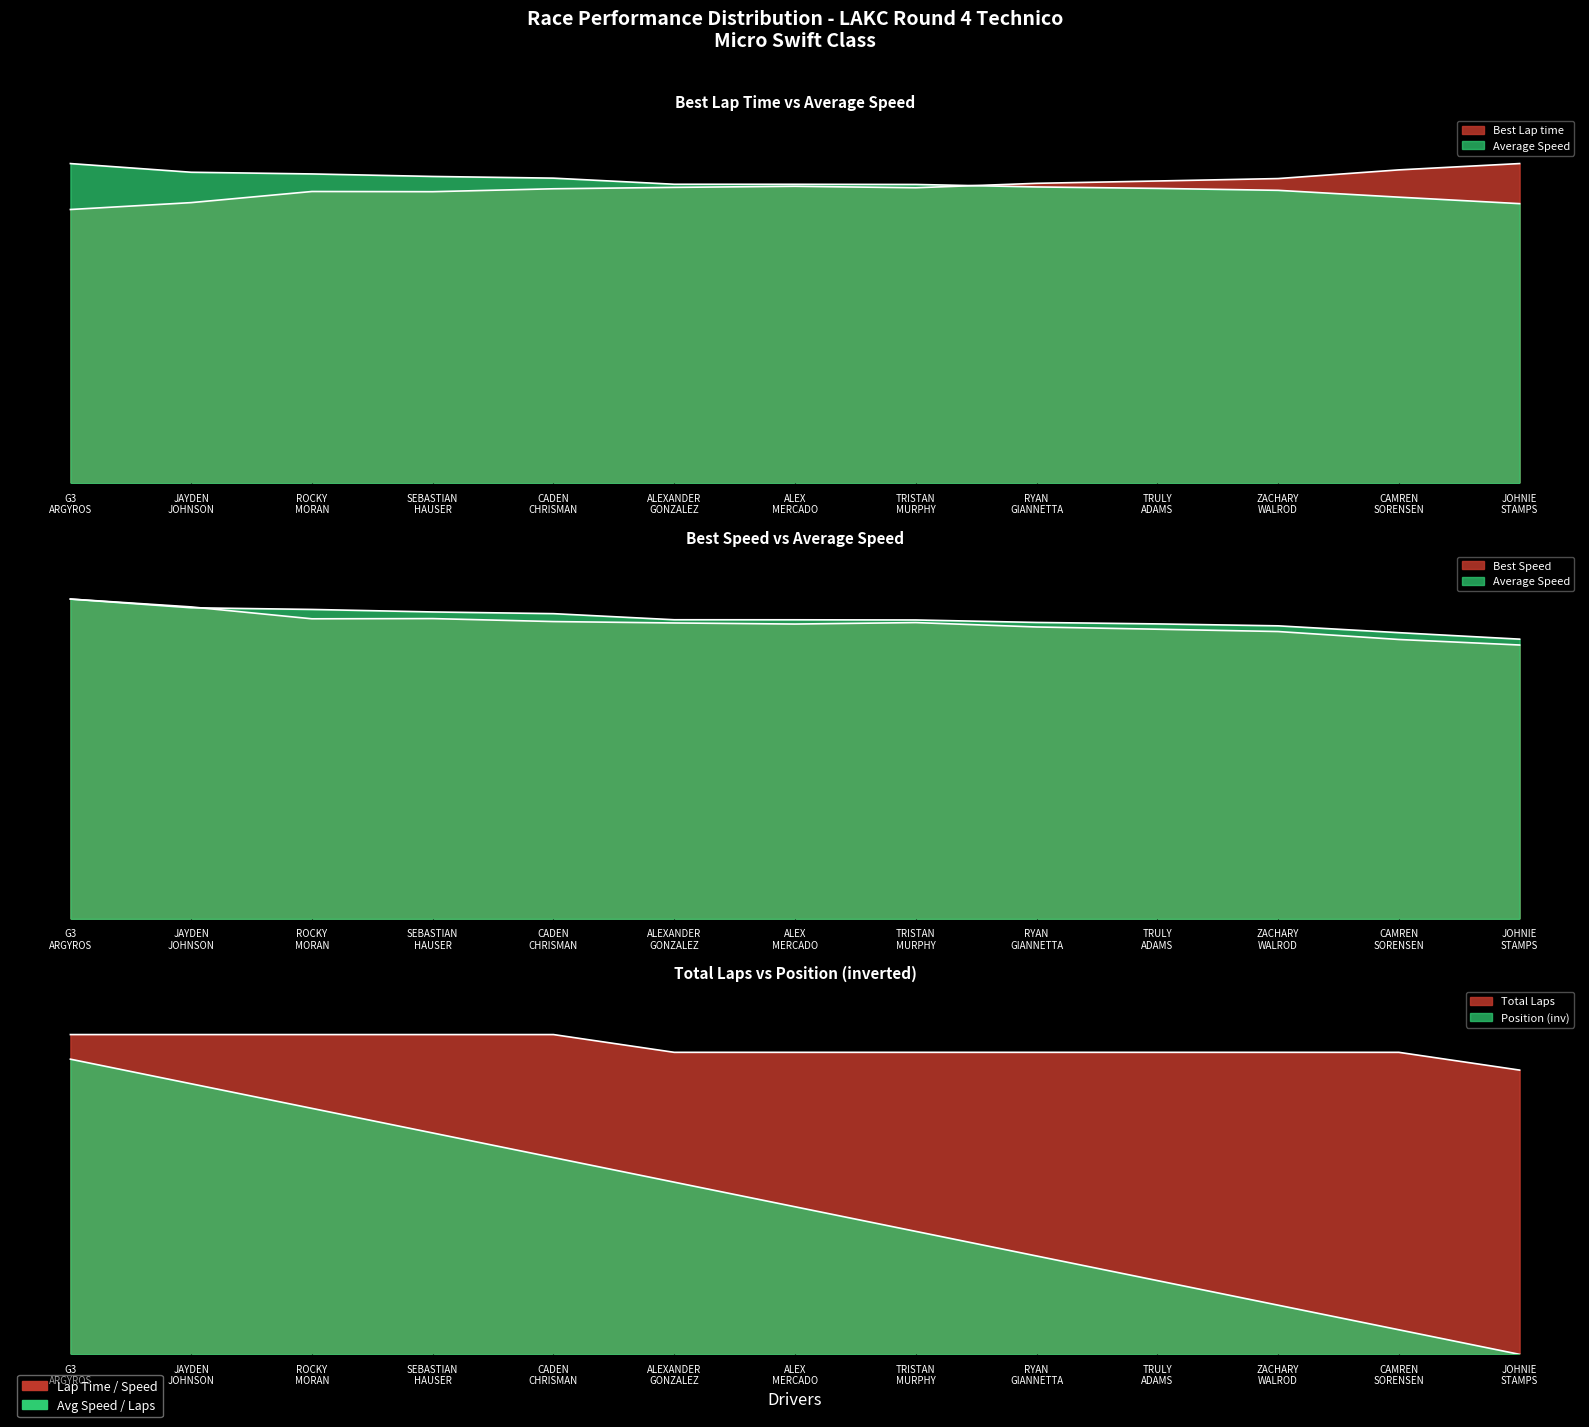

Reading right to left, what are all the values shown in this chart?

Best Lap time: 1.0	1.0	1.0	0.9	0.9	0.9	0.9	0.9	0.9	0.9	0.9	0.9	0.9
Average Speed: 0.9	0.9	0.9	0.9	0.9	0.9	0.9	0.9	1.0	1.0	1.0	1.0	1.0
Best Speed: 0.9	0.9	0.9	0.9	0.9	0.9	0.9	0.9	0.9	0.9	0.9	1.0	1.0
Total Laps: 0.9	0.9	0.9	0.9	0.9	0.9	0.9	0.9	1.0	1.0	1.0	1.0	1.0
Position: 0.0	0.1	0.2	0.2	0.3	0.4	0.5	0.5	0.6	0.7	0.8	0.8	0.9